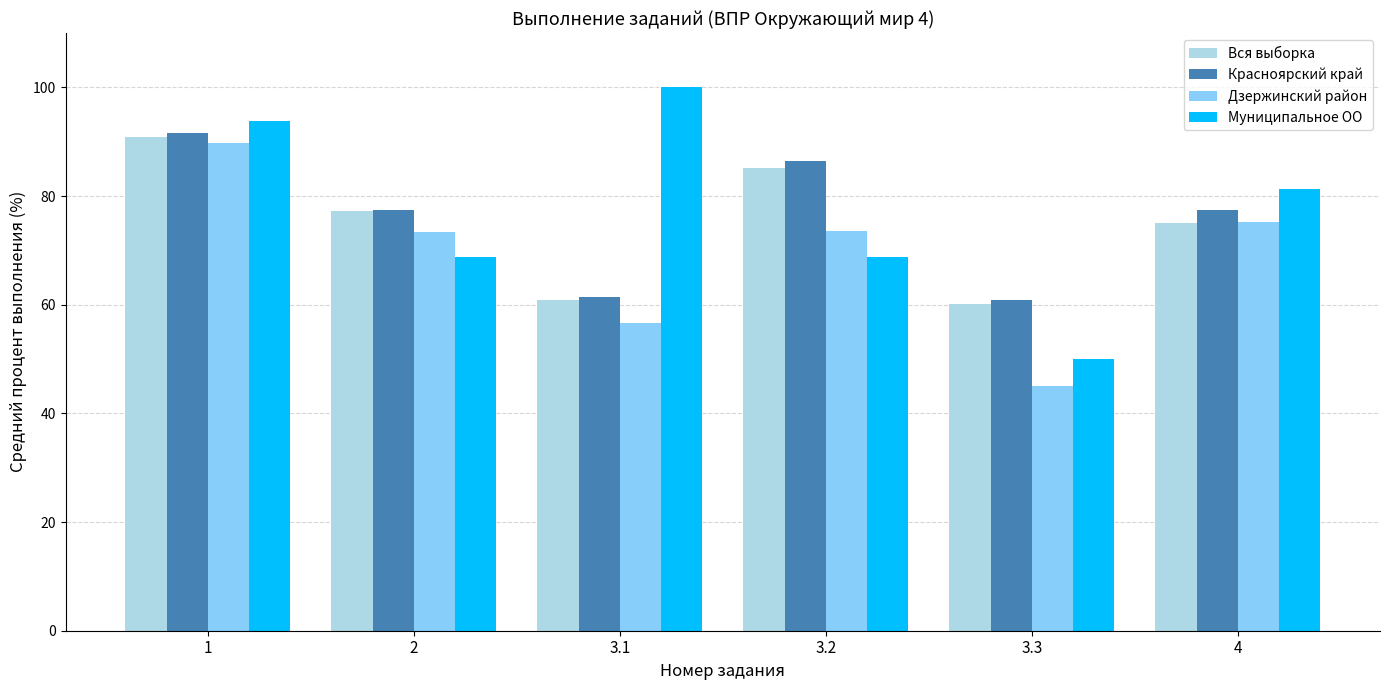

How many bars are there in each group?

4